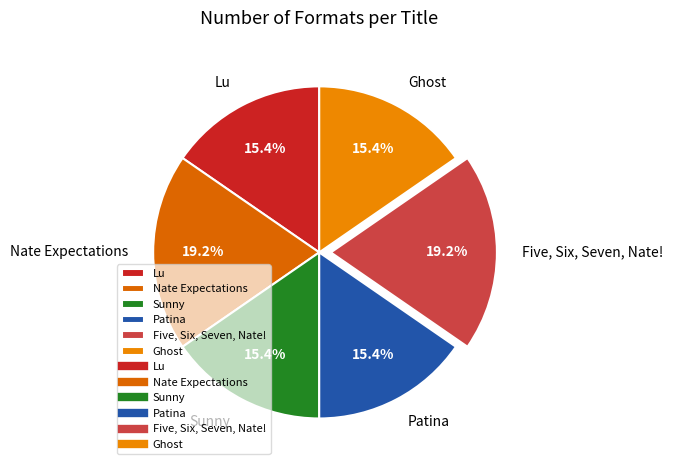

To the nearest percent, what is the difference between the Five, Six, Seven, Nate! and Sunny slice percentages?

4%